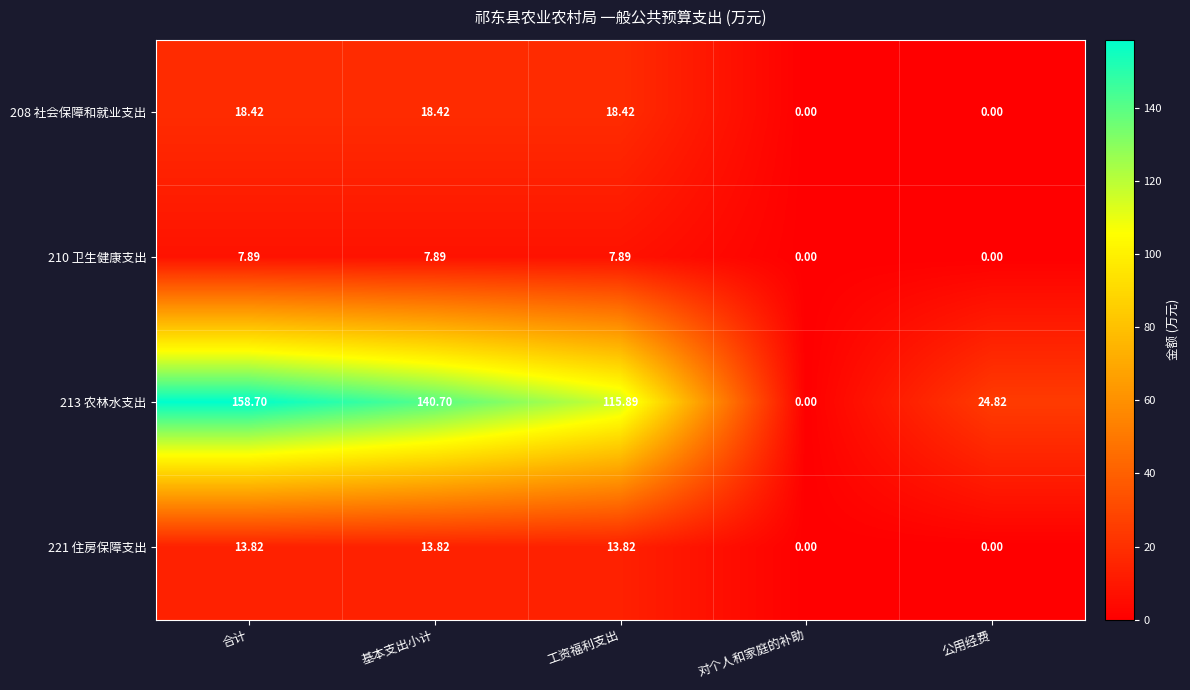

Where is 213 农林水支出 nearest to the value 79?

工资福利支出